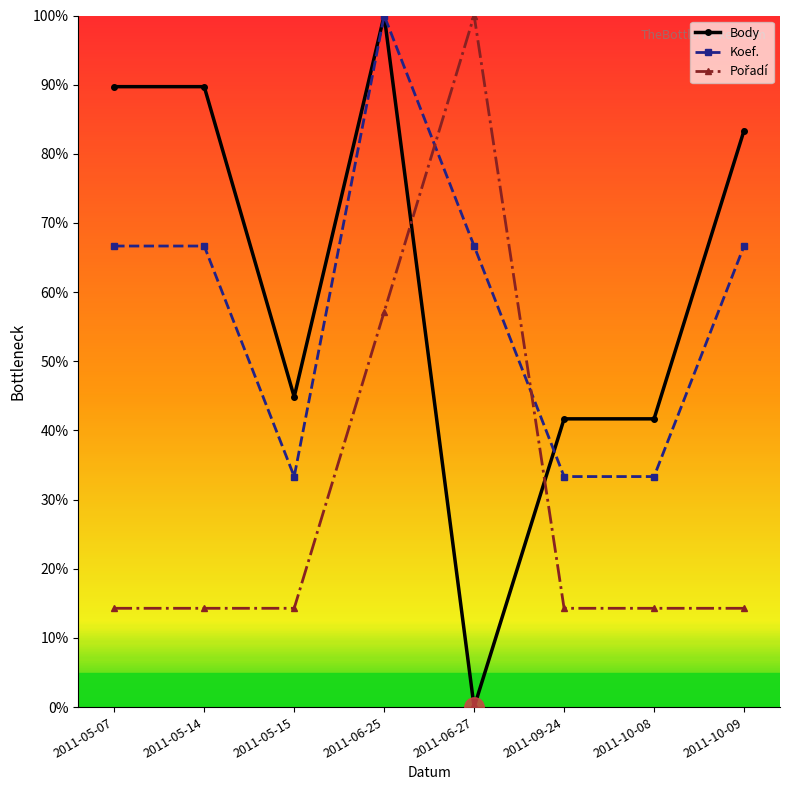

Which category has the lowest value in the Body series?

2011-06-27